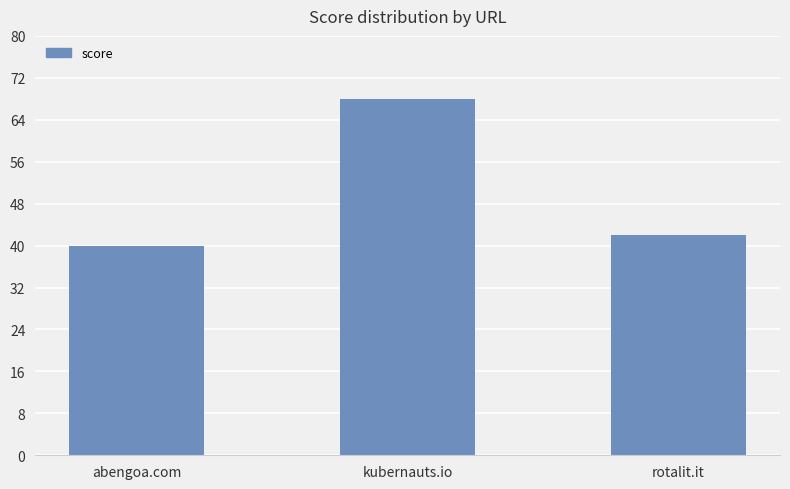

What is the sum of all values?

150